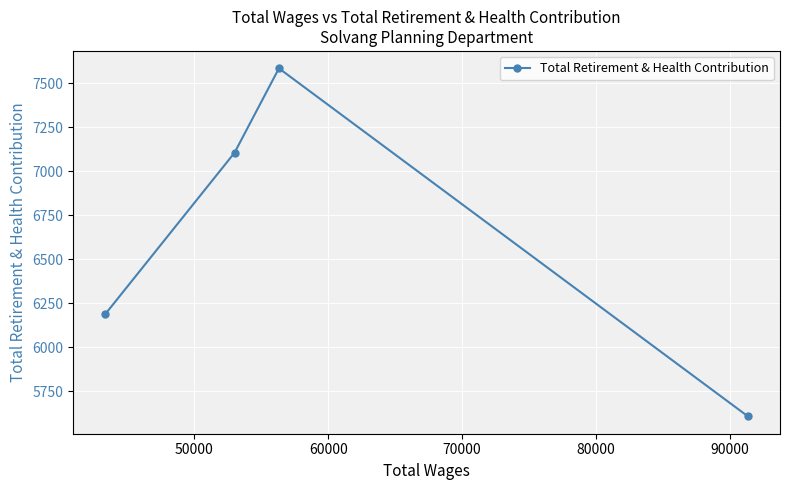

What is the value of the 1st point from the left?

6189